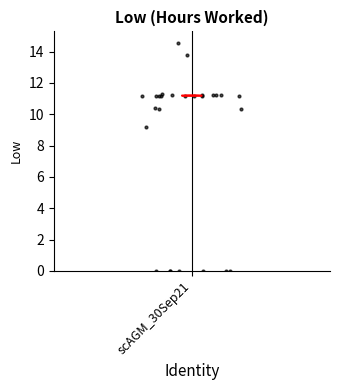

What Y value in the scatter plot is closest to 7?

9.2